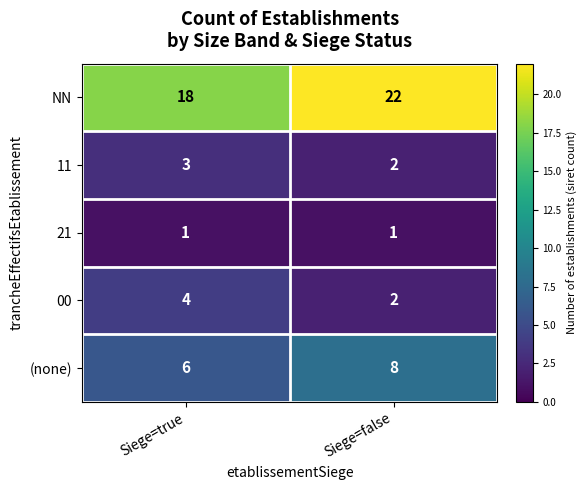

The 21 series shows 1 at Siege=false. True or false?

True